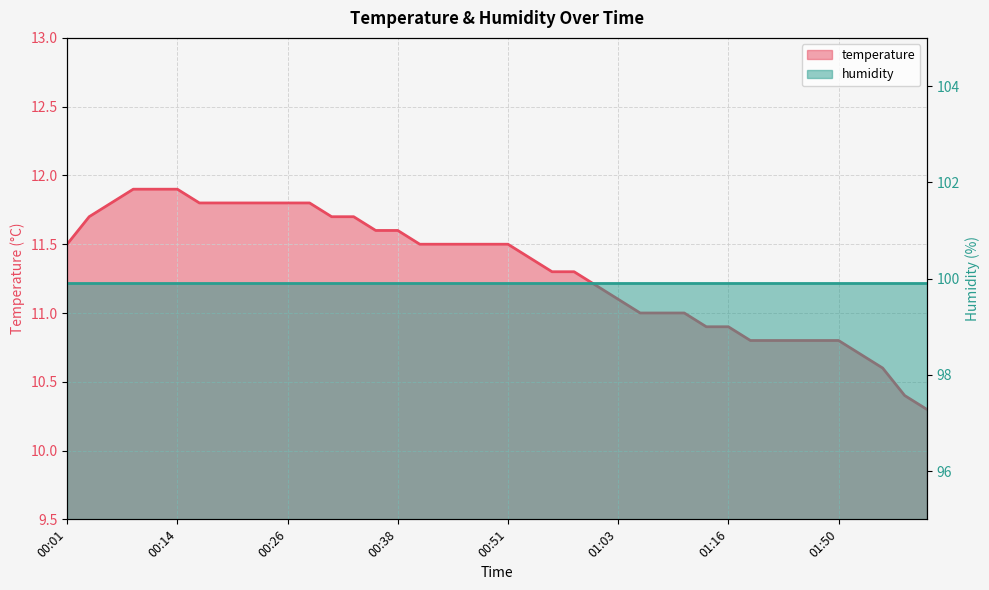

The chart shows a value of 11.8 at 00:28. True or false?

True